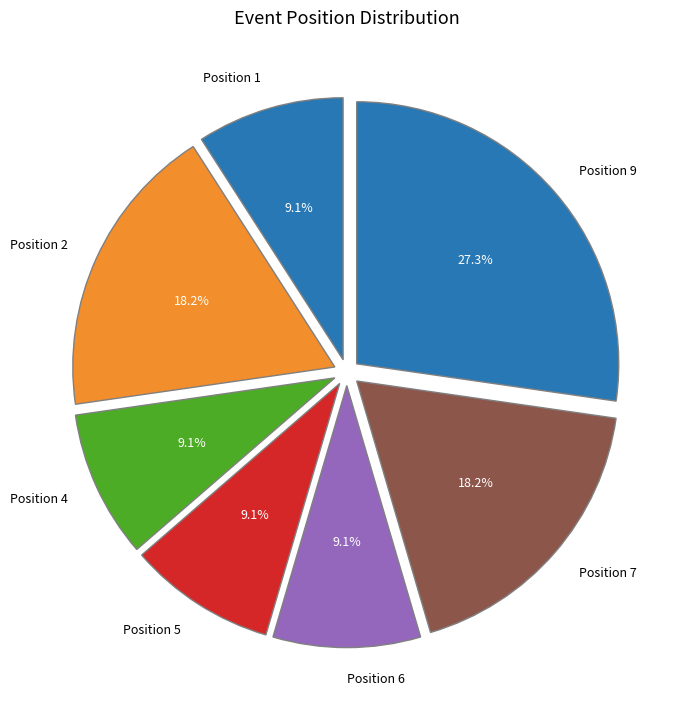

Is Position 2 the majority of the pie?

No